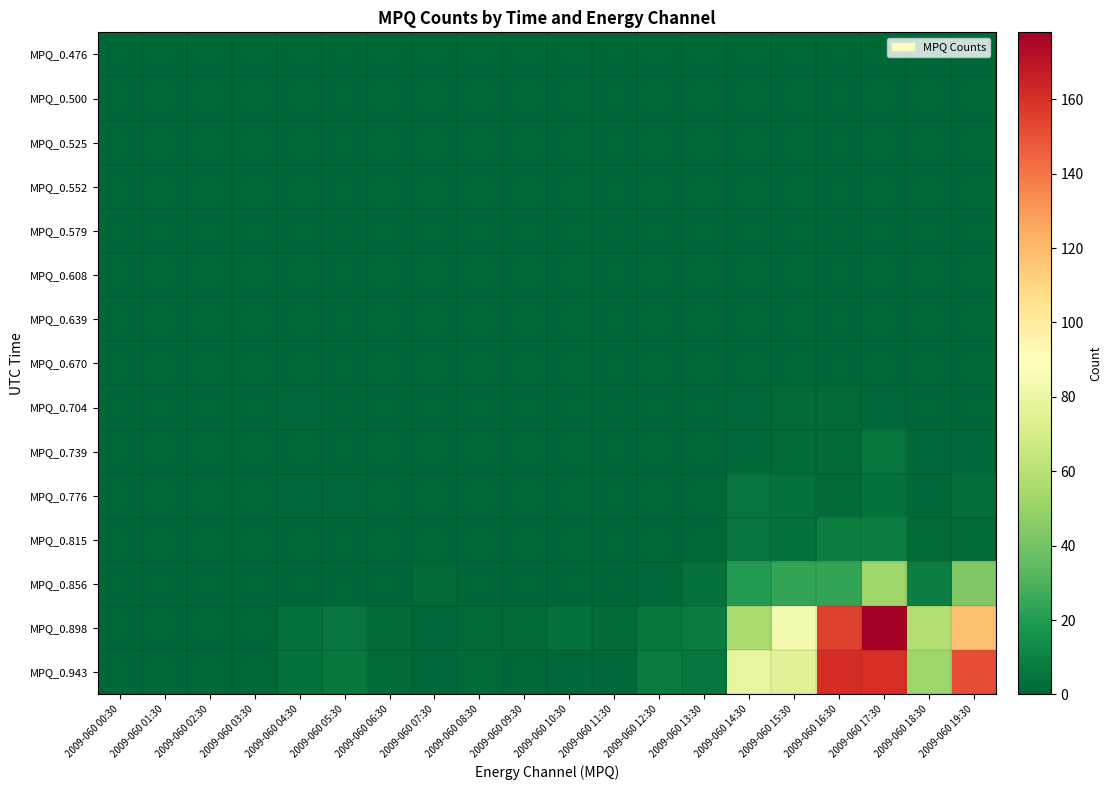

Reading left to right, extract all data points from this chart.

MPQ_0.476: 2009-060 00:30=0	2009-060 01:30=0	2009-060 02:30=0	2009-060 03:30=0	2009-060 04:30=0	2009-060 05:30=0	2009-060 06:30=0	2009-060 07:30=0	2009-060 08:30=0	2009-060 09:30=0	2009-060 10:30=0	2009-060 11:30=0	2009-060 12:30=0	2009-060 13:30=0	2009-060 14:30=0	2009-060 15:30=0	2009-060 16:30=0	2009-060 17:30=0	2009-060 18:30=0	2009-060 19:30=0
MPQ_0.500: 2009-060 00:30=0	2009-060 01:30=0	2009-060 02:30=0	2009-060 03:30=0	2009-060 04:30=0	2009-060 05:30=0	2009-060 06:30=0	2009-060 07:30=0	2009-060 08:30=0	2009-060 09:30=0	2009-060 10:30=0	2009-060 11:30=0	2009-060 12:30=0	2009-060 13:30=0	2009-060 14:30=0	2009-060 15:30=0	2009-060 16:30=0	2009-060 17:30=0	2009-060 18:30=0	2009-060 19:30=0
MPQ_0.525: 2009-060 00:30=0	2009-060 01:30=0	2009-060 02:30=0	2009-060 03:30=0	2009-060 04:30=0	2009-060 05:30=0	2009-060 06:30=0	2009-060 07:30=0	2009-060 08:30=0	2009-060 09:30=0	2009-060 10:30=0	2009-060 11:30=0	2009-060 12:30=0	2009-060 13:30=0	2009-060 14:30=0	2009-060 15:30=0	2009-060 16:30=0	2009-060 17:30=0	2009-060 18:30=0	2009-060 19:30=0
MPQ_0.552: 2009-060 00:30=0	2009-060 01:30=0	2009-060 02:30=0	2009-060 03:30=0	2009-060 04:30=0	2009-060 05:30=0	2009-060 06:30=0	2009-060 07:30=0	2009-060 08:30=0	2009-060 09:30=0	2009-060 10:30=0	2009-060 11:30=0	2009-060 12:30=0	2009-060 13:30=0	2009-060 14:30=0	2009-060 15:30=0	2009-060 16:30=0	2009-060 17:30=0	2009-060 18:30=0	2009-060 19:30=0
MPQ_0.579: 2009-060 00:30=0	2009-060 01:30=0	2009-060 02:30=0	2009-060 03:30=0	2009-060 04:30=0	2009-060 05:30=0	2009-060 06:30=0	2009-060 07:30=0	2009-060 08:30=0	2009-060 09:30=0	2009-060 10:30=0	2009-060 11:30=0	2009-060 12:30=0	2009-060 13:30=0	2009-060 14:30=0	2009-060 15:30=0	2009-060 16:30=0	2009-060 17:30=0	2009-060 18:30=0	2009-060 19:30=0
MPQ_0.608: 2009-060 00:30=0	2009-060 01:30=0	2009-060 02:30=0	2009-060 03:30=0	2009-060 04:30=0	2009-060 05:30=0	2009-060 06:30=0	2009-060 07:30=0	2009-060 08:30=0	2009-060 09:30=0	2009-060 10:30=0	2009-060 11:30=0	2009-060 12:30=0	2009-060 13:30=0	2009-060 14:30=0	2009-060 15:30=0	2009-060 16:30=0	2009-060 17:30=0	2009-060 18:30=0	2009-060 19:30=0
MPQ_0.639: 2009-060 00:30=0	2009-060 01:30=0	2009-060 02:30=0	2009-060 03:30=0	2009-060 04:30=0	2009-060 05:30=0	2009-060 06:30=0	2009-060 07:30=0	2009-060 08:30=0	2009-060 09:30=0	2009-060 10:30=0	2009-060 11:30=0	2009-060 12:30=0	2009-060 13:30=0	2009-060 14:30=0	2009-060 15:30=0	2009-060 16:30=0	2009-060 17:30=0	2009-060 18:30=0	2009-060 19:30=0
MPQ_0.670: 2009-060 00:30=0	2009-060 01:30=0	2009-060 02:30=0	2009-060 03:30=0	2009-060 04:30=0	2009-060 05:30=0	2009-060 06:30=0	2009-060 07:30=0	2009-060 08:30=0	2009-060 09:30=0	2009-060 10:30=0	2009-060 11:30=0	2009-060 12:30=0	2009-060 13:30=0	2009-060 14:30=0	2009-060 15:30=0	2009-060 16:30=0	2009-060 17:30=0	2009-060 18:30=0	2009-060 19:30=0
MPQ_0.704: 2009-060 00:30=0	2009-060 01:30=0	2009-060 02:30=0	2009-060 03:30=0	2009-060 04:30=1	2009-060 05:30=0	2009-060 06:30=0	2009-060 07:30=0	2009-060 08:30=0	2009-060 09:30=0	2009-060 10:30=0	2009-060 11:30=0	2009-060 12:30=0	2009-060 13:30=0	2009-060 14:30=1	2009-060 15:30=2	2009-060 16:30=2	2009-060 17:30=1	2009-060 18:30=0	2009-060 19:30=0
MPQ_0.739: 2009-060 00:30=0	2009-060 01:30=0	2009-060 02:30=0	2009-060 03:30=0	2009-060 04:30=0	2009-060 05:30=0	2009-060 06:30=0	2009-060 07:30=0	2009-060 08:30=0	2009-060 09:30=0	2009-060 10:30=0	2009-060 11:30=0	2009-060 12:30=0	2009-060 13:30=0	2009-060 14:30=1	2009-060 15:30=2	2009-060 16:30=2	2009-060 17:30=6	2009-060 18:30=1	2009-060 19:30=1
MPQ_0.776: 2009-060 00:30=0	2009-060 01:30=0	2009-060 02:30=0	2009-060 03:30=0	2009-060 04:30=1	2009-060 05:30=1	2009-060 06:30=0	2009-060 07:30=0	2009-060 08:30=0	2009-060 09:30=0	2009-060 10:30=0	2009-060 11:30=0	2009-060 12:30=0	2009-060 13:30=0	2009-060 14:30=5	2009-060 15:30=4	2009-060 16:30=2	2009-060 17:30=4	2009-060 18:30=1	2009-060 19:30=3
MPQ_0.815: 2009-060 00:30=0	2009-060 01:30=0	2009-060 02:30=0	2009-060 03:30=0	2009-060 04:30=0	2009-060 05:30=0	2009-060 06:30=0	2009-060 07:30=0	2009-060 08:30=0	2009-060 09:30=0	2009-060 10:30=0	2009-060 11:30=0	2009-060 12:30=0	2009-060 13:30=0	2009-060 14:30=5	2009-060 15:30=4	2009-060 16:30=9	2009-060 17:30=9	2009-060 18:30=2	2009-060 19:30=2
MPQ_0.856: 2009-060 00:30=0	2009-060 01:30=0	2009-060 02:30=0	2009-060 03:30=0	2009-060 04:30=0	2009-060 05:30=0	2009-060 06:30=0	2009-060 07:30=2	2009-060 08:30=0	2009-060 09:30=0	2009-060 10:30=0	2009-060 11:30=0	2009-060 12:30=1	2009-060 13:30=4	2009-060 14:30=20	2009-060 15:30=24	2009-060 16:30=24	2009-060 17:30=52	2009-060 18:30=9	2009-060 19:30=43
MPQ_0.898: 2009-060 00:30=0	2009-060 01:30=0	2009-060 02:30=0	2009-060 03:30=0	2009-060 04:30=4	2009-060 05:30=5	2009-060 06:30=2	2009-060 07:30=1	2009-060 08:30=2	2009-060 09:30=2	2009-060 10:30=4	2009-060 11:30=2	2009-060 12:30=6	2009-060 13:30=8	2009-060 14:30=55	2009-060 15:30=84	2009-060 16:30=155	2009-060 17:30=178	2009-060 18:30=58	2009-060 19:30=118
MPQ_0.943: 2009-060 00:30=0	2009-060 01:30=0	2009-060 02:30=0	2009-060 03:30=0	2009-060 04:30=4	2009-060 05:30=6	2009-060 06:30=2	2009-060 07:30=1	2009-060 08:30=2	2009-060 09:30=0	2009-060 10:30=1	2009-060 11:30=1	2009-060 12:30=7	2009-060 13:30=5	2009-060 14:30=78	2009-060 15:30=75	2009-060 16:30=161	2009-060 17:30=160	2009-060 18:30=52	2009-060 19:30=151